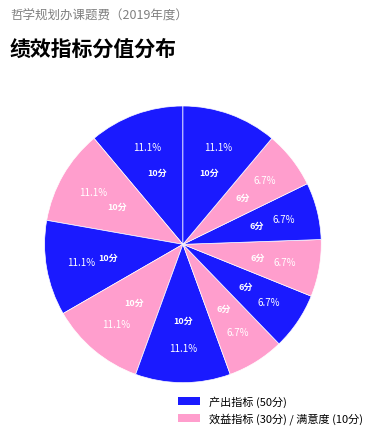

Is there a majority slice in this chart?

No